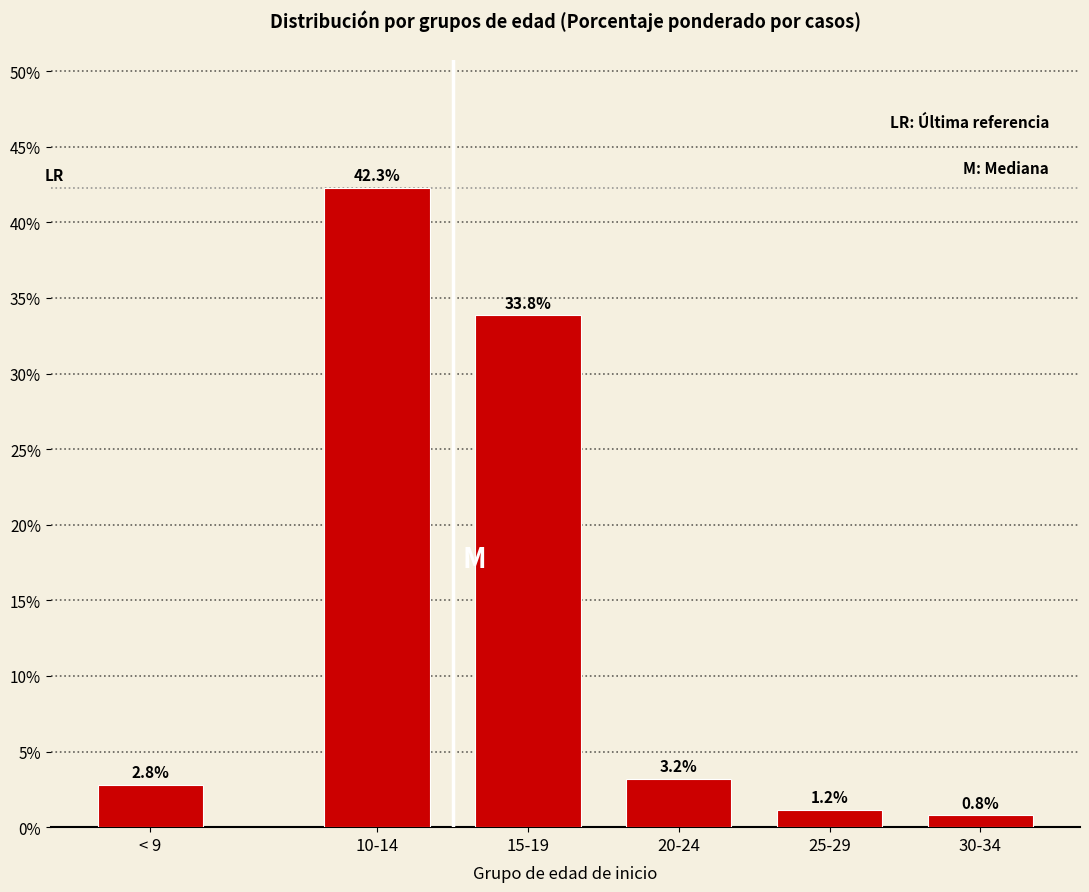

Reading left to right, extract all data points from this chart.

< 9=2.8	10-14=42.3	15-19=33.8	20-24=3.2	25-29=1.2	30-34=0.8